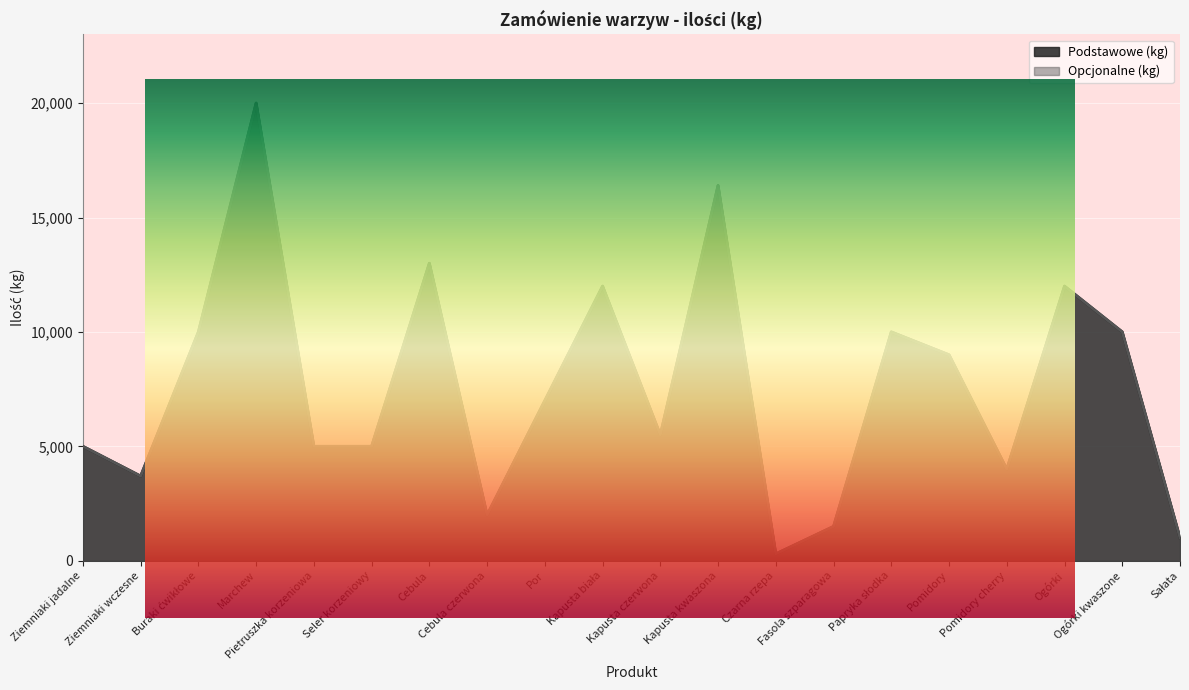

What is the sum of the Podstawowe (kg) values at Ogórki and Pomidory cherry?

16000